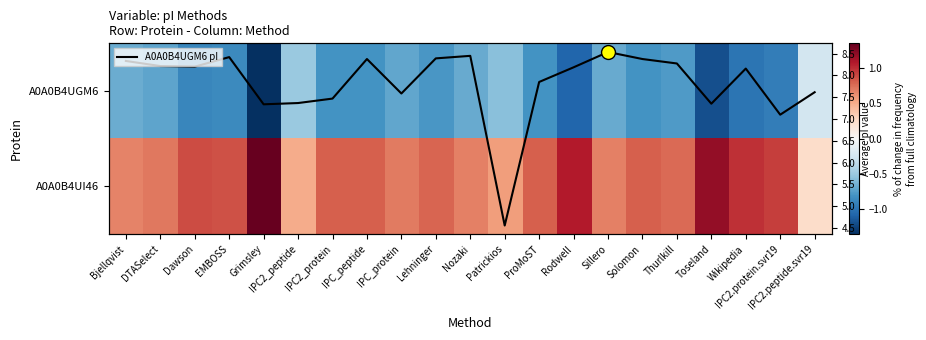

Between Rodwell and Wikipedia, which is larger?

Wikipedia